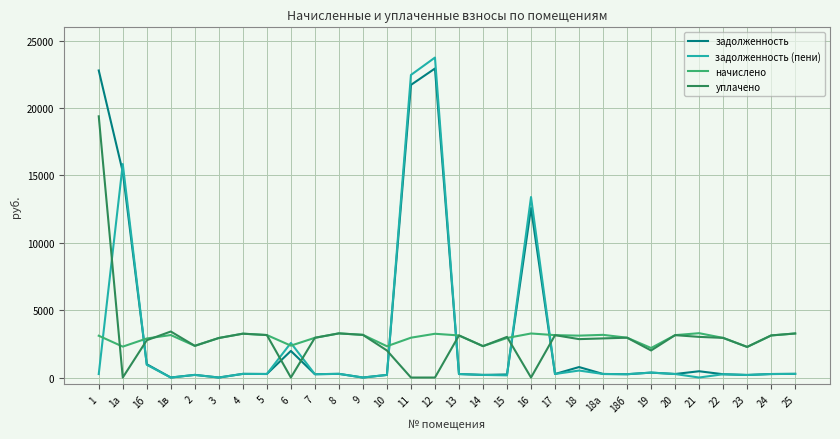

The value of уплачено at 18 is 2851.1. True or false?

True